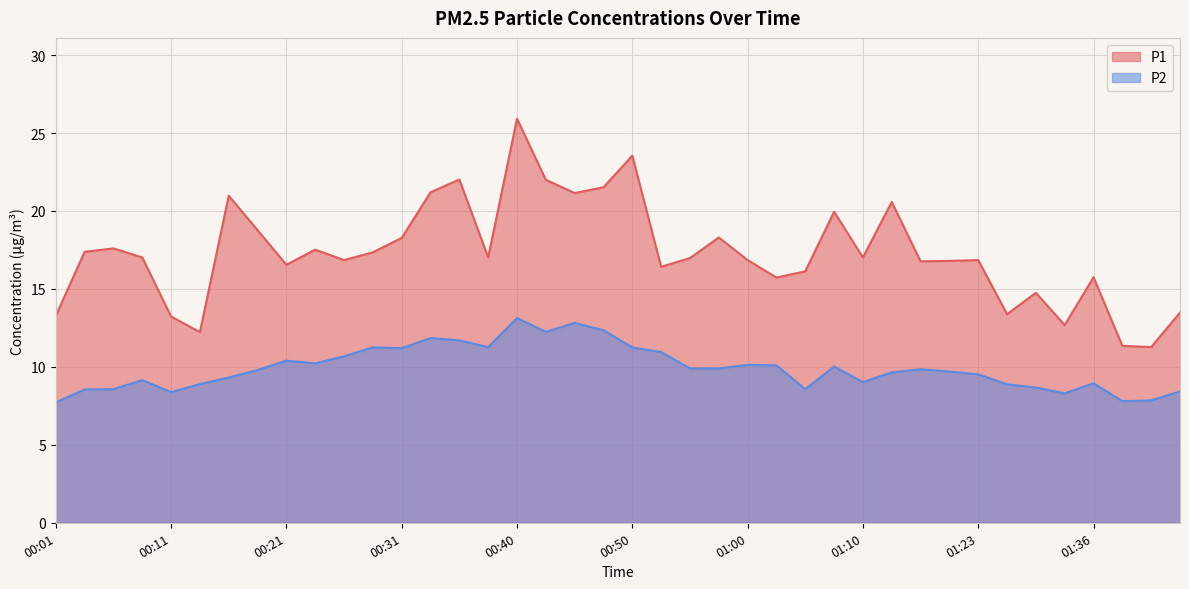

How many data points in P1 are above 17?

20